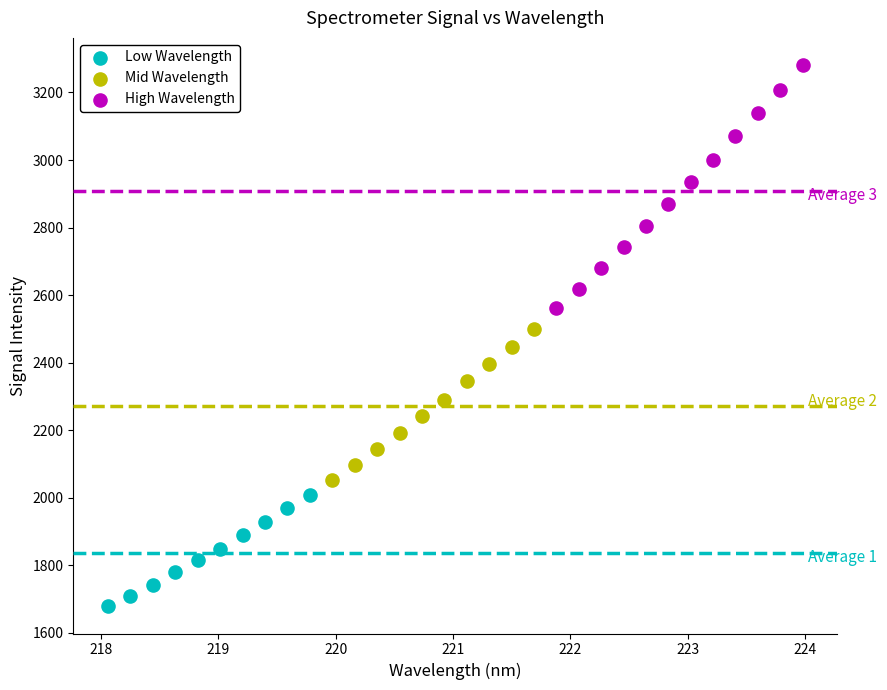

Which series has the largest Y range (max minus min)?

High Wavelength